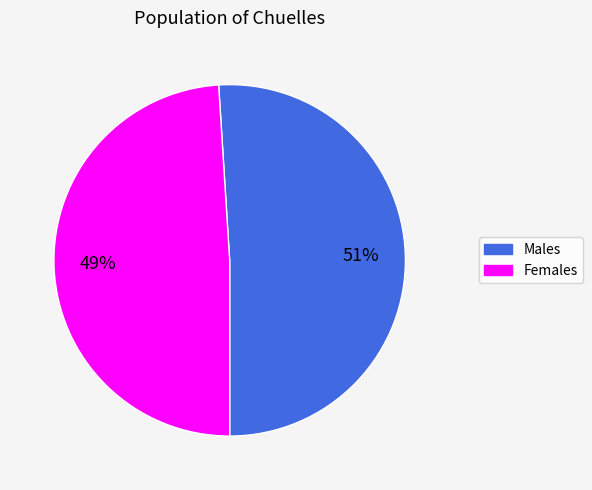

Which has a higher value, Males or Females?

Males